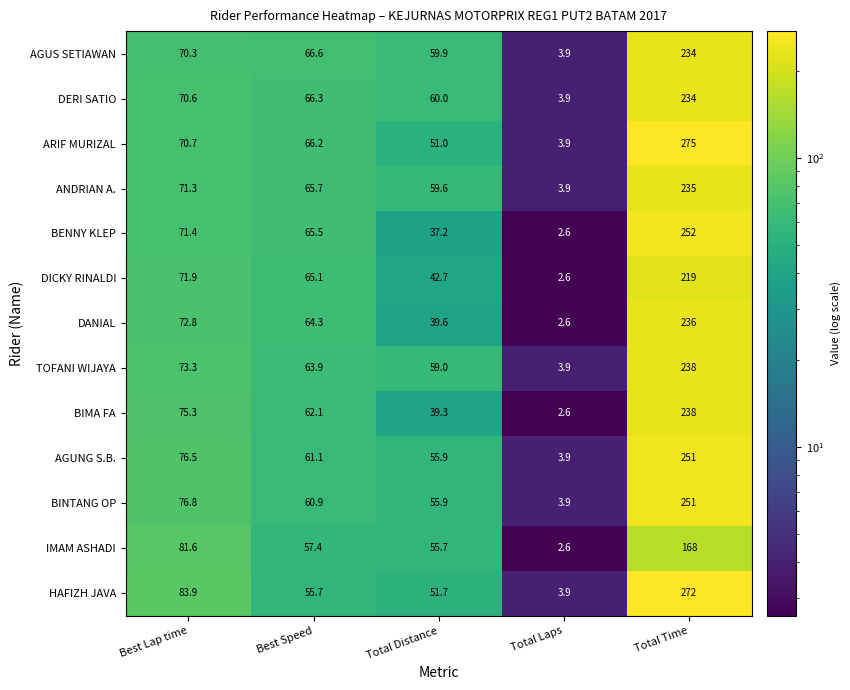

What value does the HAFIZH JAVA series have at Total Distance?

51.7